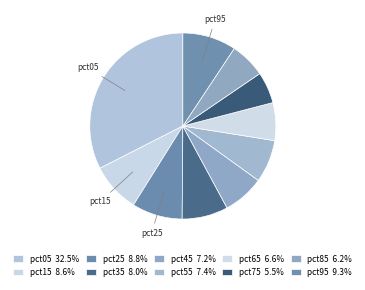

To the nearest percent, what is the difference between the pct65 and pct95 slice percentages?

3%